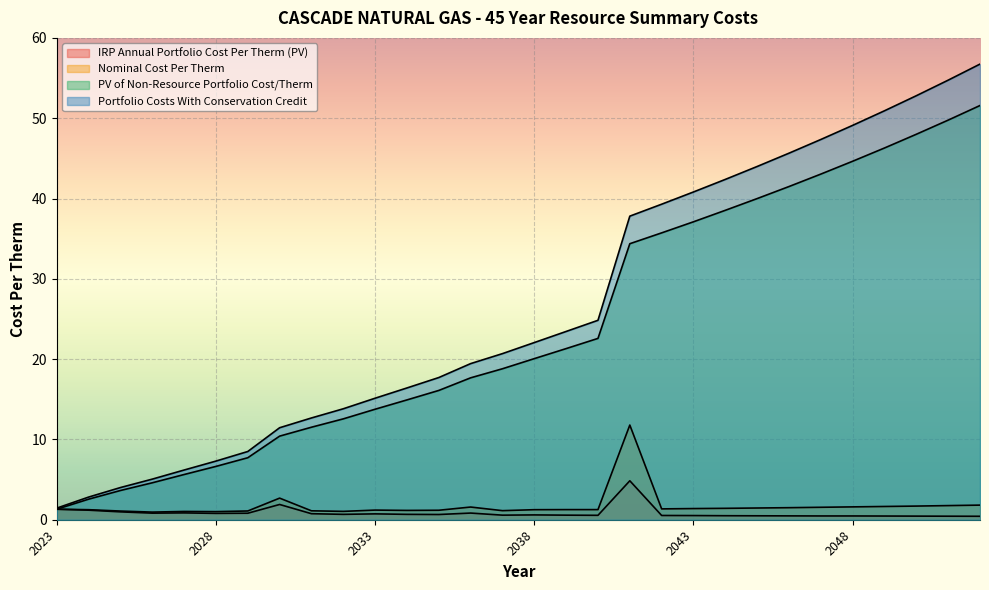

What are all the series names shown in the legend?

IRP Annual Portfolio Cost Per Therm (PV), Nominal Cost Per Therm, PV of Non-Resource Portfolio Cost/Therm, Portfolio Costs With Conservation Credit